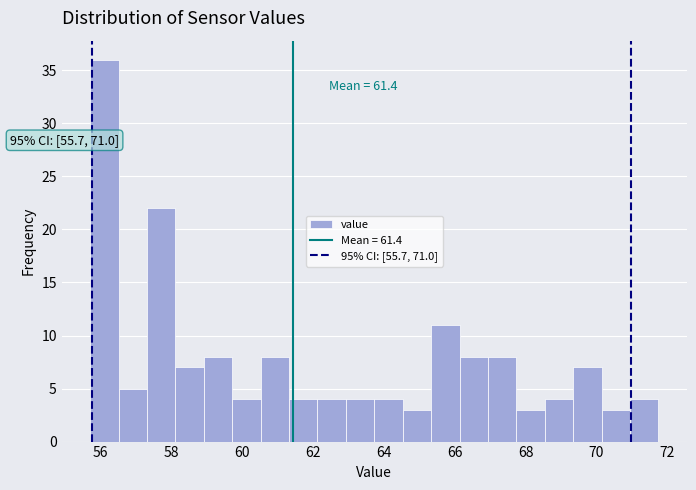

Which range on the x-axis has the tallest bar?

55.8 to 56.6